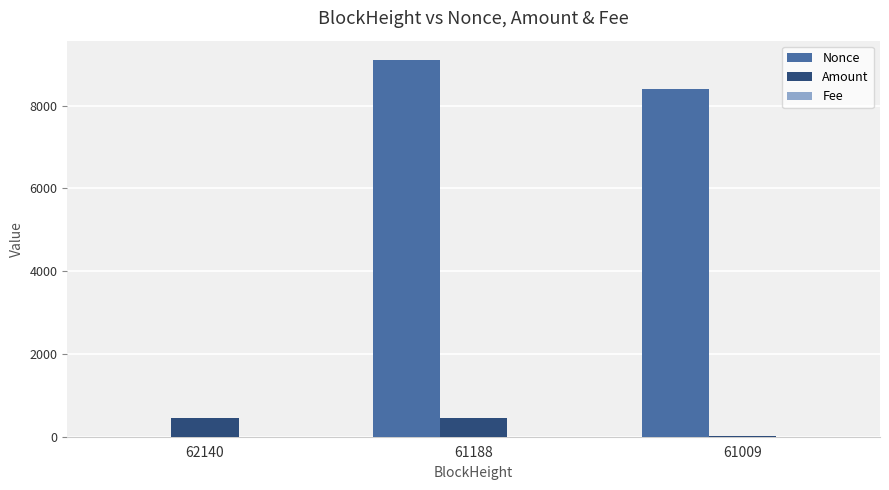

The Amount series shows 447.7 at 62140. True or false?

True